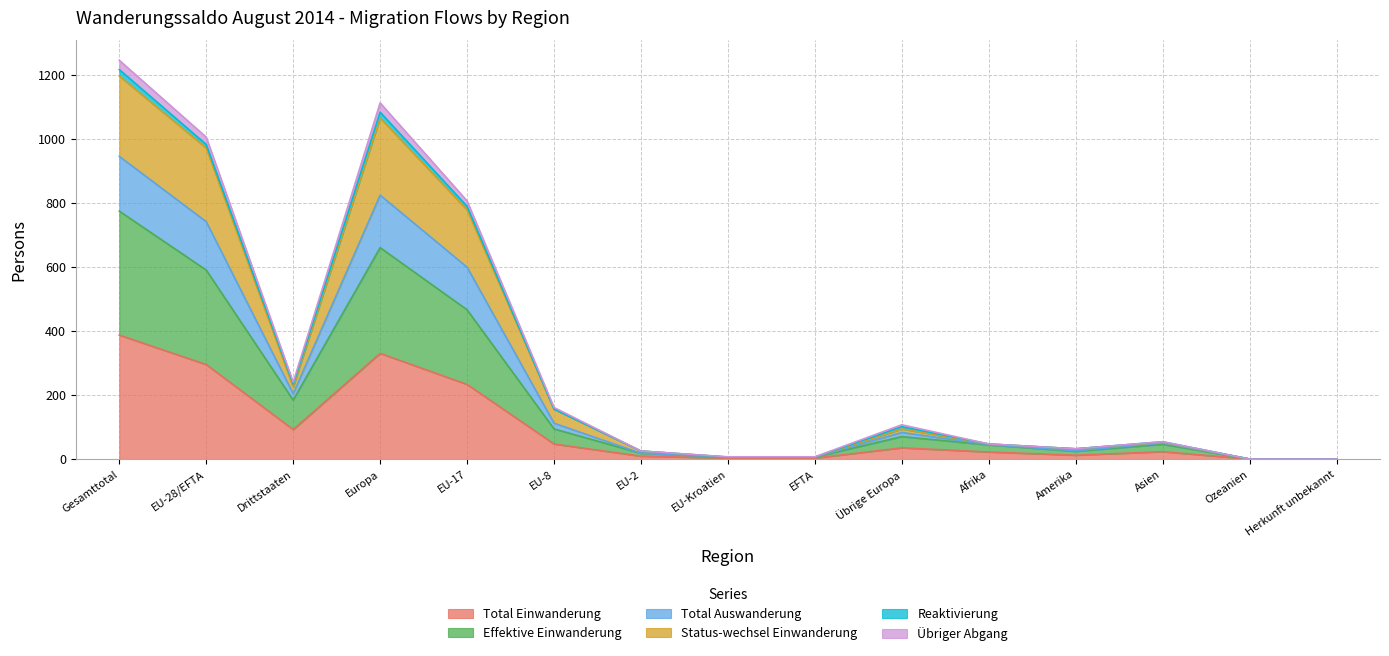

Between Herkunft unbekannt and Europa, which is larger?

Europa